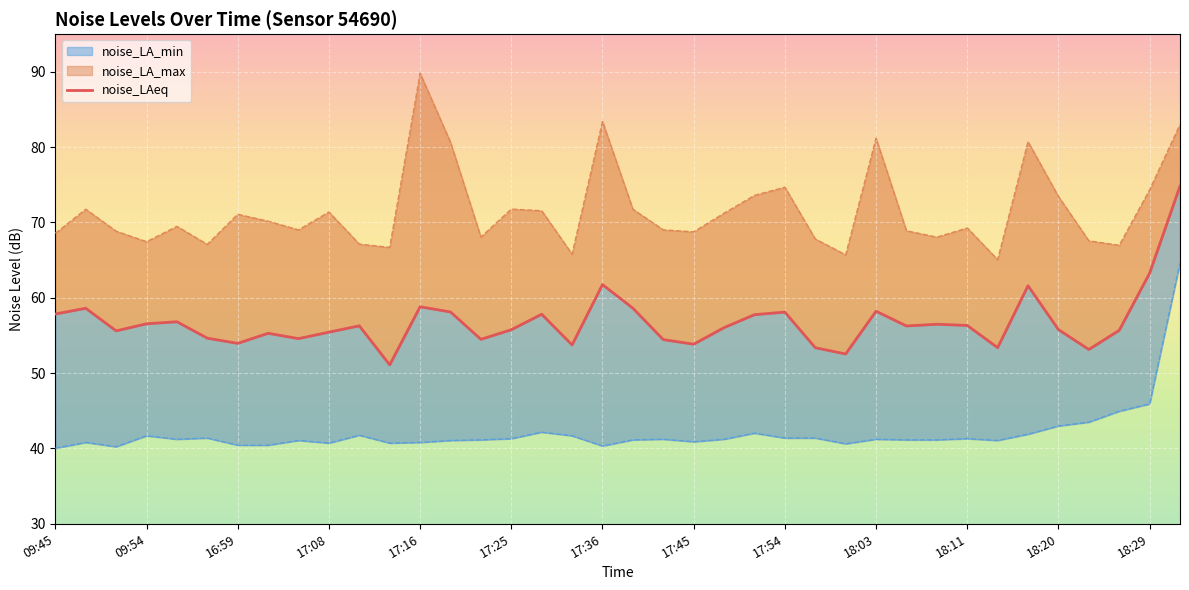

The noise_LAeq series shows 56.5 at 09:54. True or false?

True